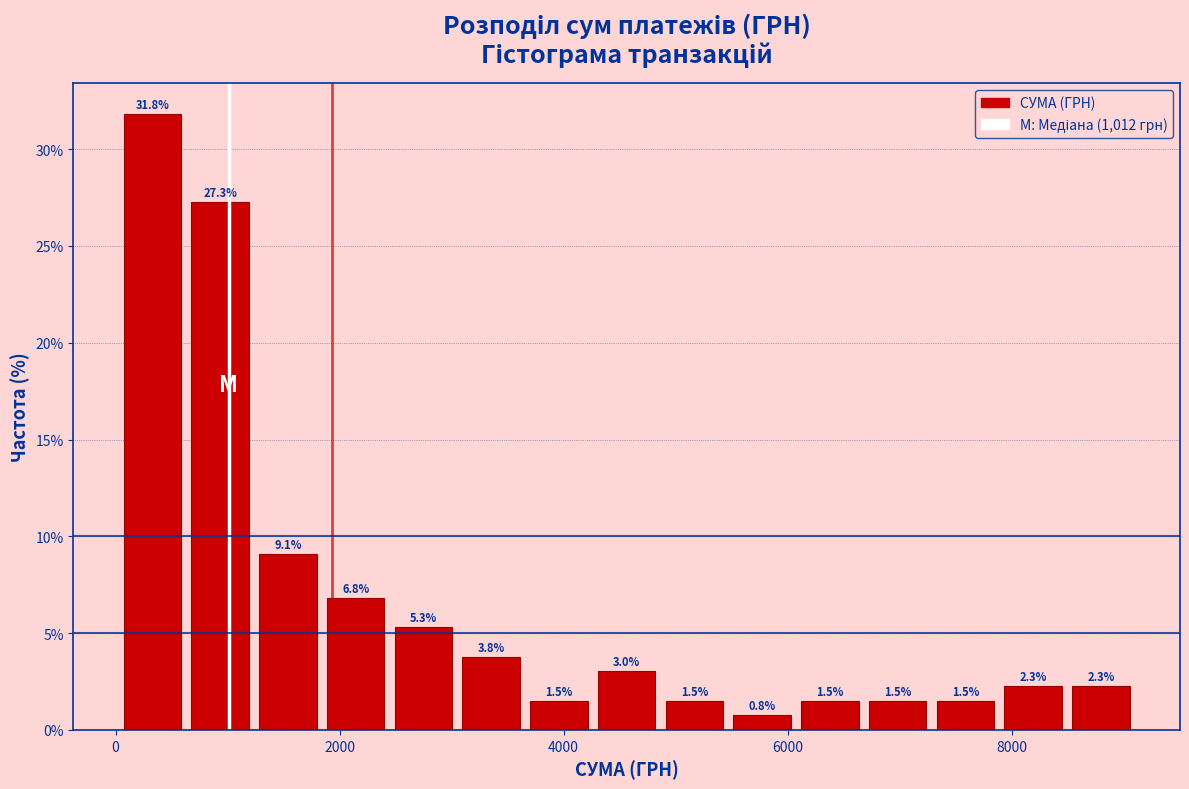

Around what value on the x-axis is the tallest bar? Give the approximate position of its centre, as read against the axis.

400